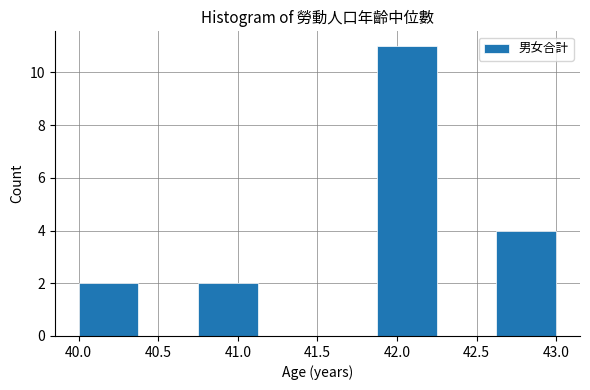

Reading left to right, transcribe this chart: for each bar, give the range it covers on the x-axis and its height. Neither the bar edges nor the heights are printed on the chart, so give them approximately, as read against the axes.

40.000 to 40.375: 2
40.375 to 40.750: 0
40.750 to 41.125: 2
41.125 to 41.500: 0
41.500 to 41.875: 0
41.875 to 42.250: 11
42.250 to 42.625: 0
42.625 to 43.000: 4